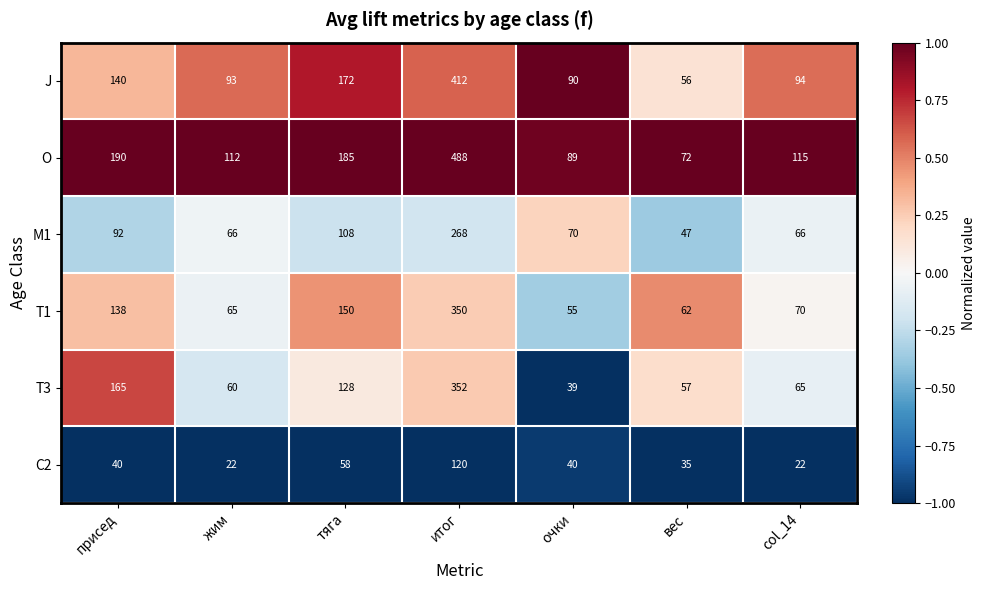

What is the spread (max minus min) of values at col_14?

93